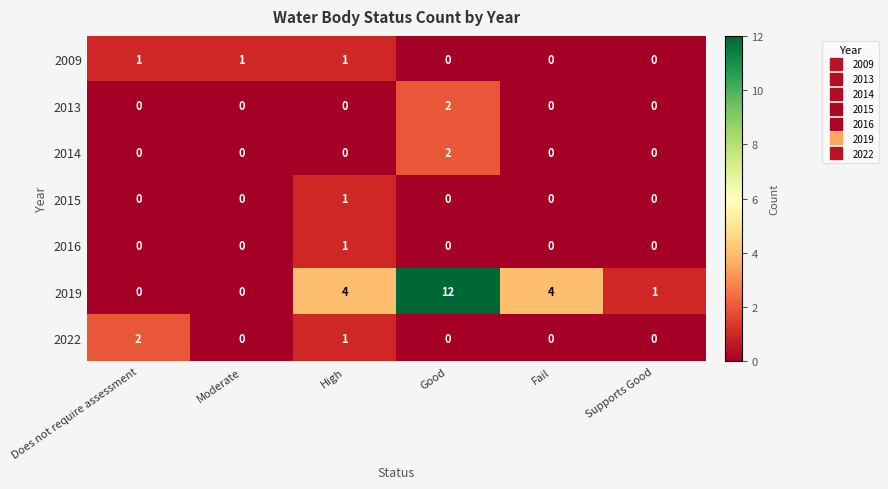

The value of 2022 at Does not require assessment is 2. True or false?

True